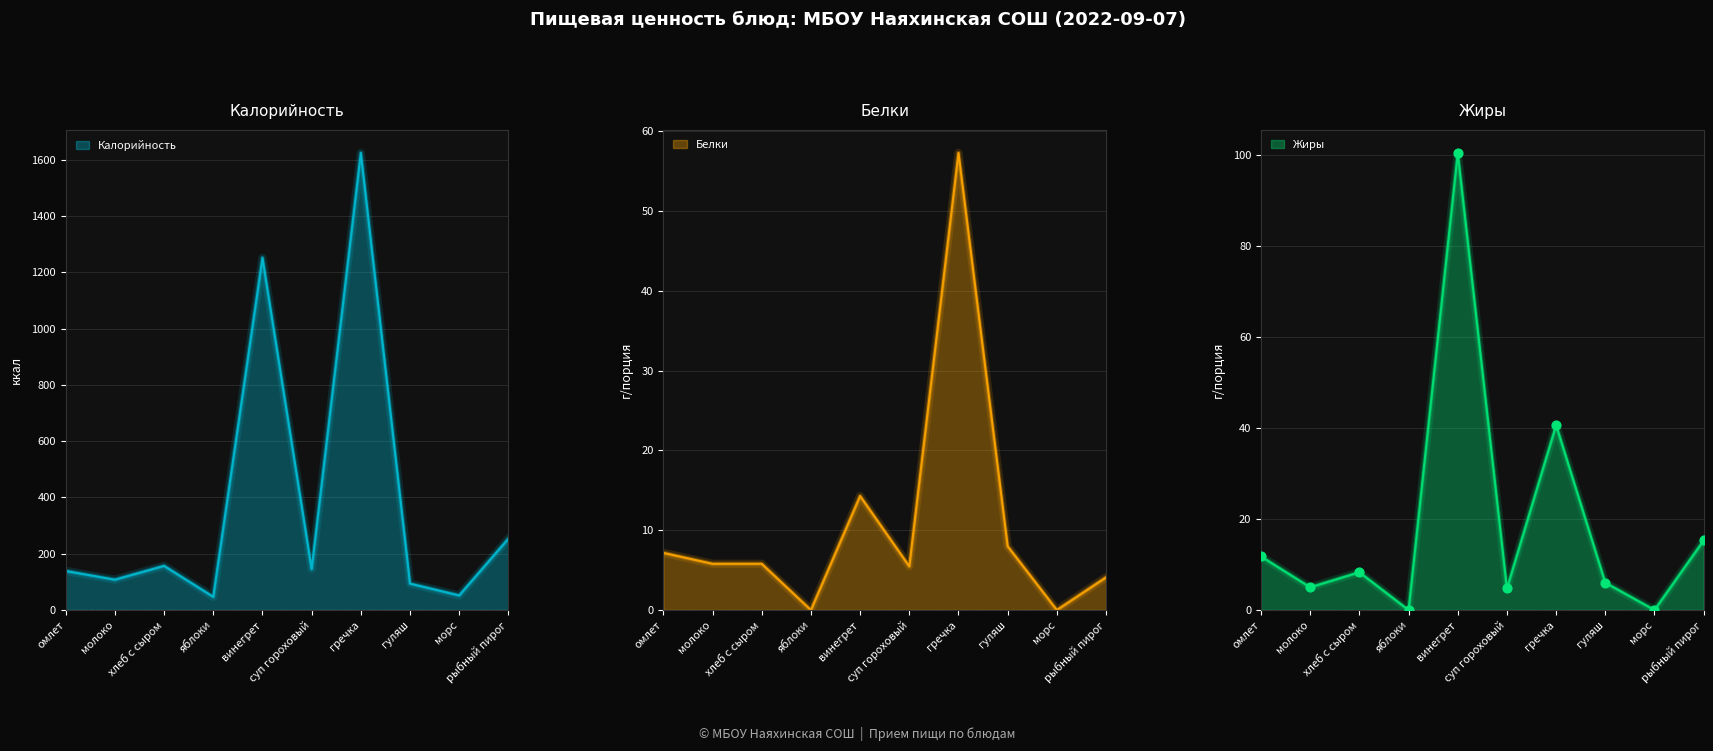

What are all the series names shown in the legend?

Калорийность, Белки, Жиры